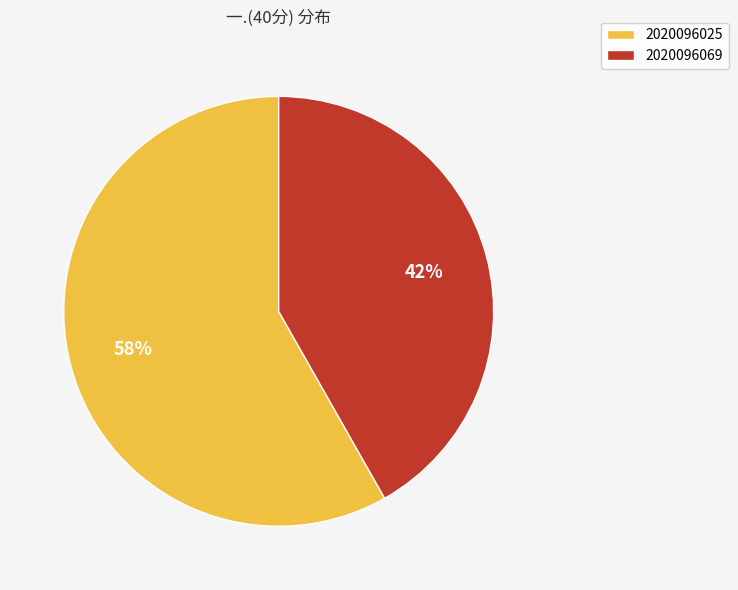

To the nearest percent, what is the difference between the 2020096069 and 2020096025 slice percentages?

16%